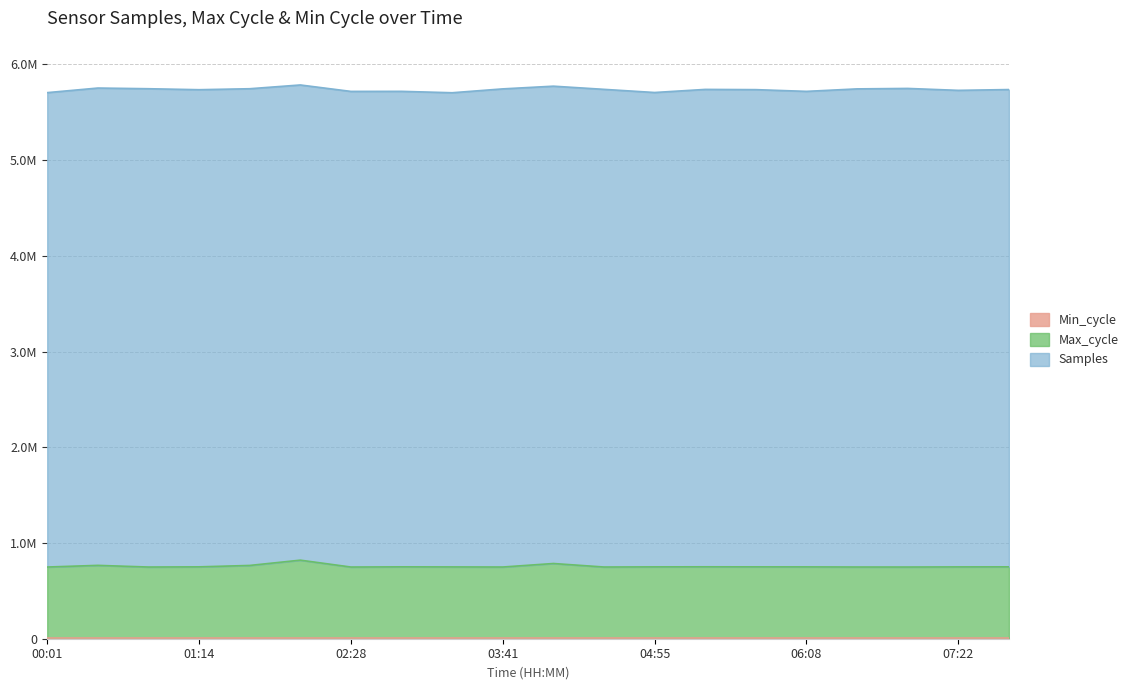

List the labels in order of Max_cycle value, smallest first.

02:28, 00:01, 00:50, 06:57, 03:41, 04:30, 06:33, 03:17, 07:22, 06:08, 04:55, 05:44, 01:14, 02:52, 07:46, 05:19, 01:39, 00:26, 04:06, 02:03